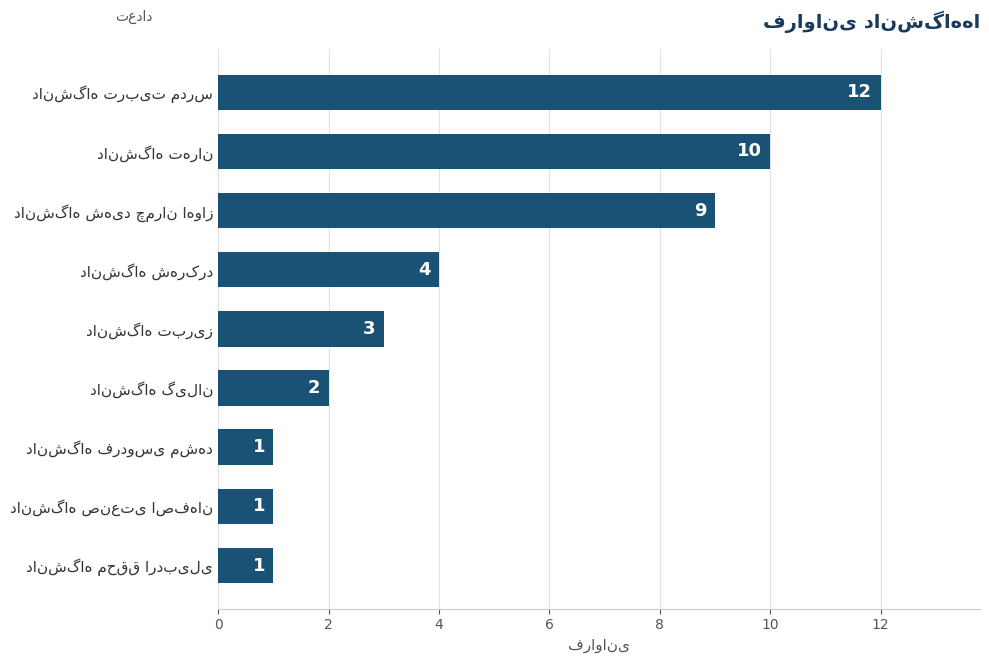

What is the sum of all values?

43